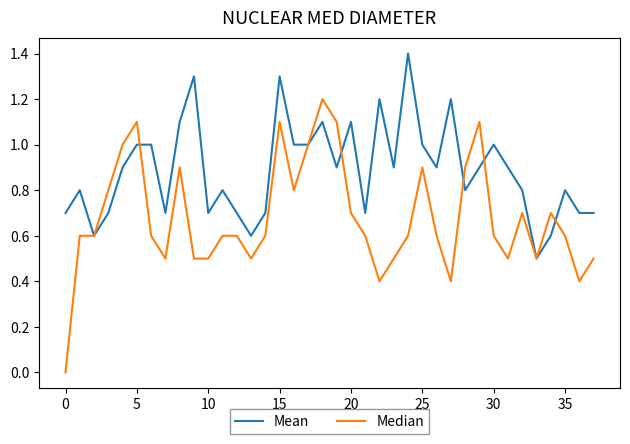

At how many categories does at least one series exceed 0?

38